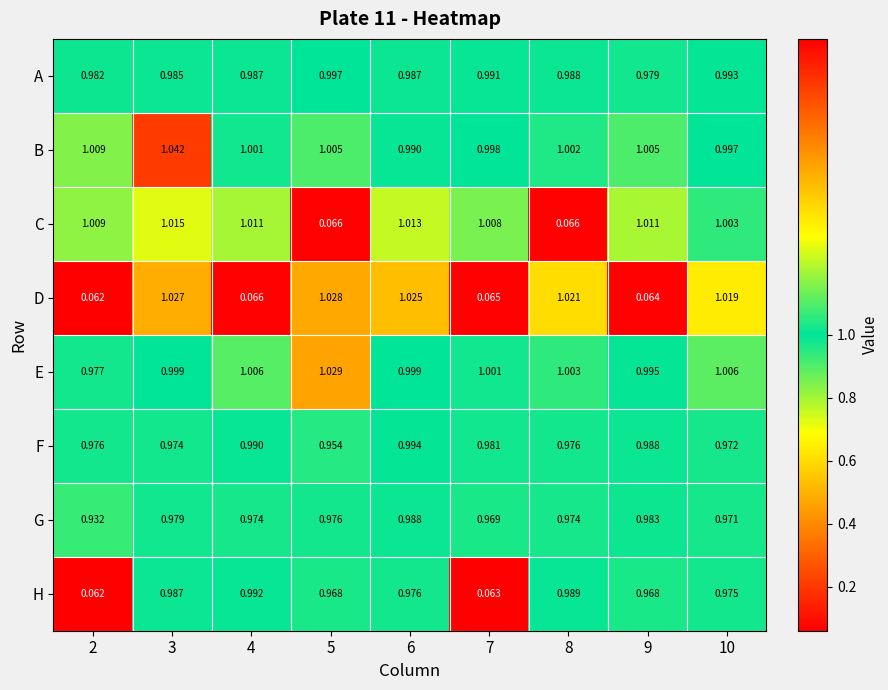

Is the value of B at 4 greater than the value of H at 5?

Yes